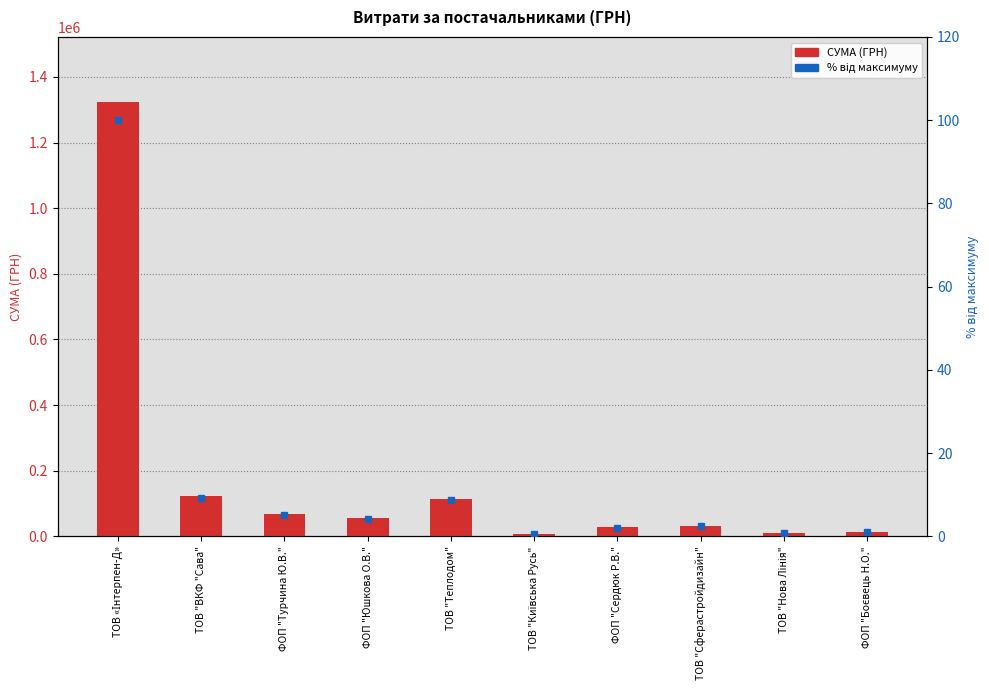

Is it true that СУМА (ГРН) equals 68100.0 at ФОП "Турчина Ю.В."?

True